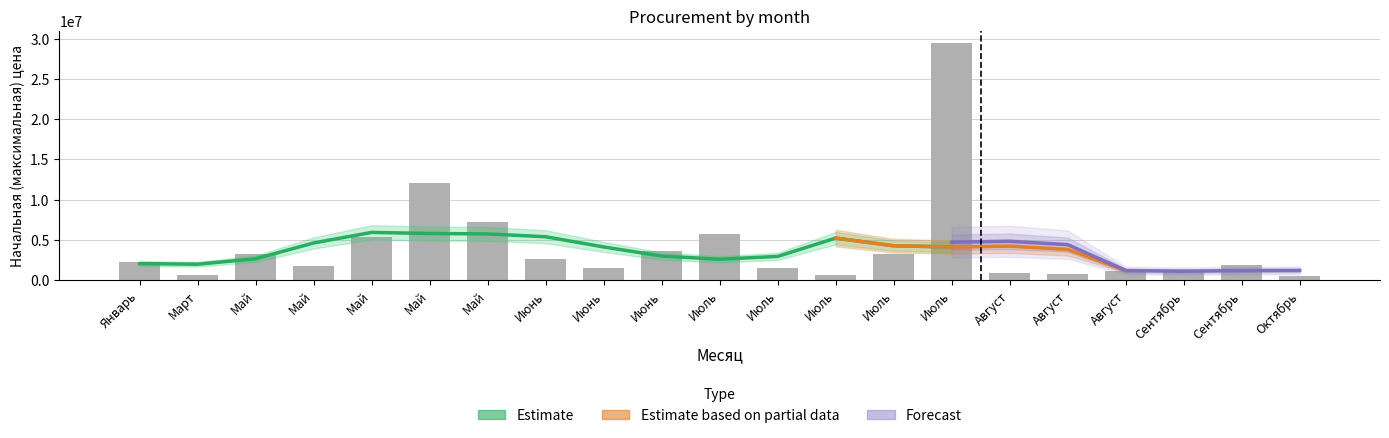

What is the sum of all Начальная цена values?

87602366